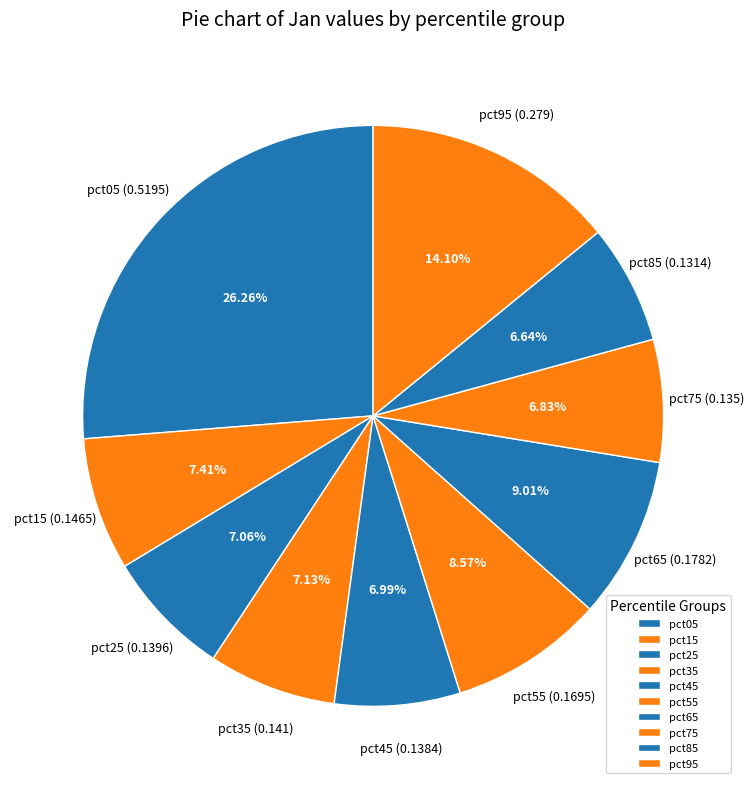

Does pct75 represent more than half of the total?

No